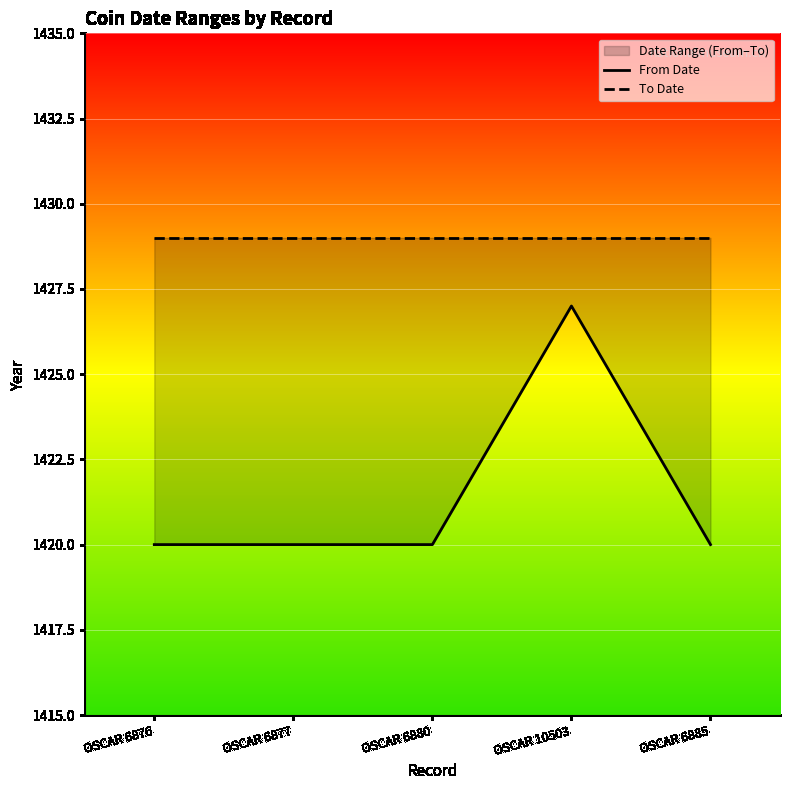

Which has a higher value, OSCAR 6876 or OSCAR 6880?

OSCAR 6876